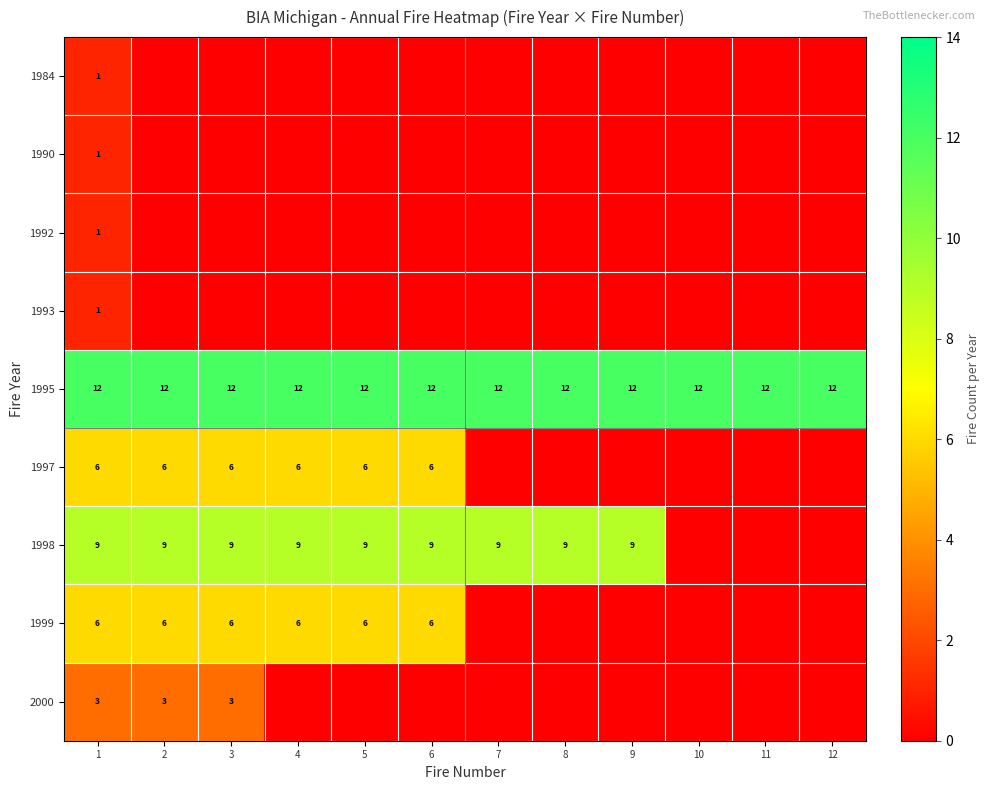

Is the value of 1995 at 7 greater than the value of 1998 at 5?

Yes